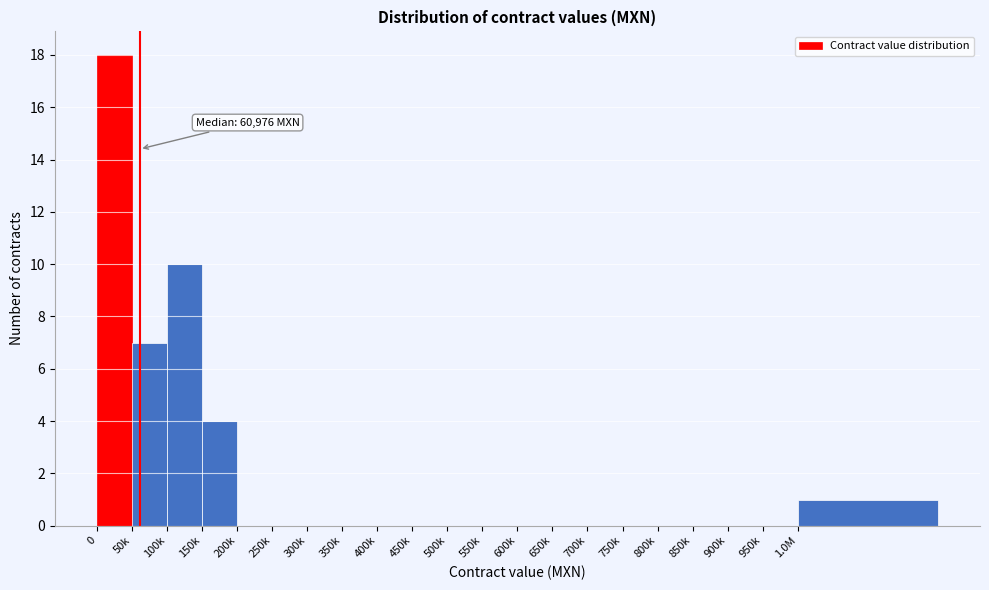

Reading left to right, transcribe all the data shown in this chart.

0=18	50k=7	100k=10	150k=4	200k=0	250k=0	300k=0	350k=0	400k=0	450k=0	500k=0	550k=0	600k=0	650k=0	700k=0	750k=0	800k=0	850k=0	900k=0	950k=0	1.0M=1